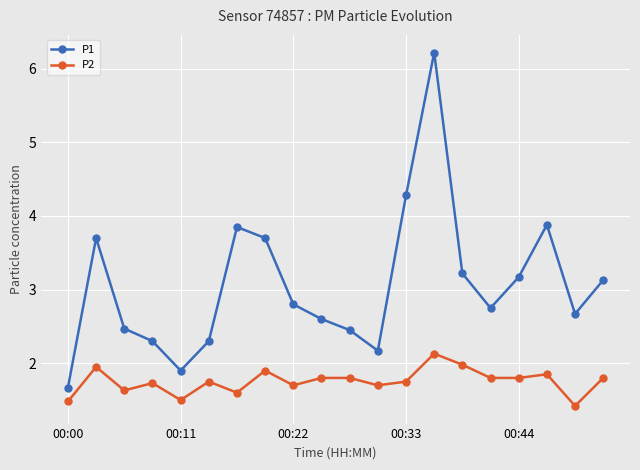

True or false: P2 and P1 intersect in this chart.

False